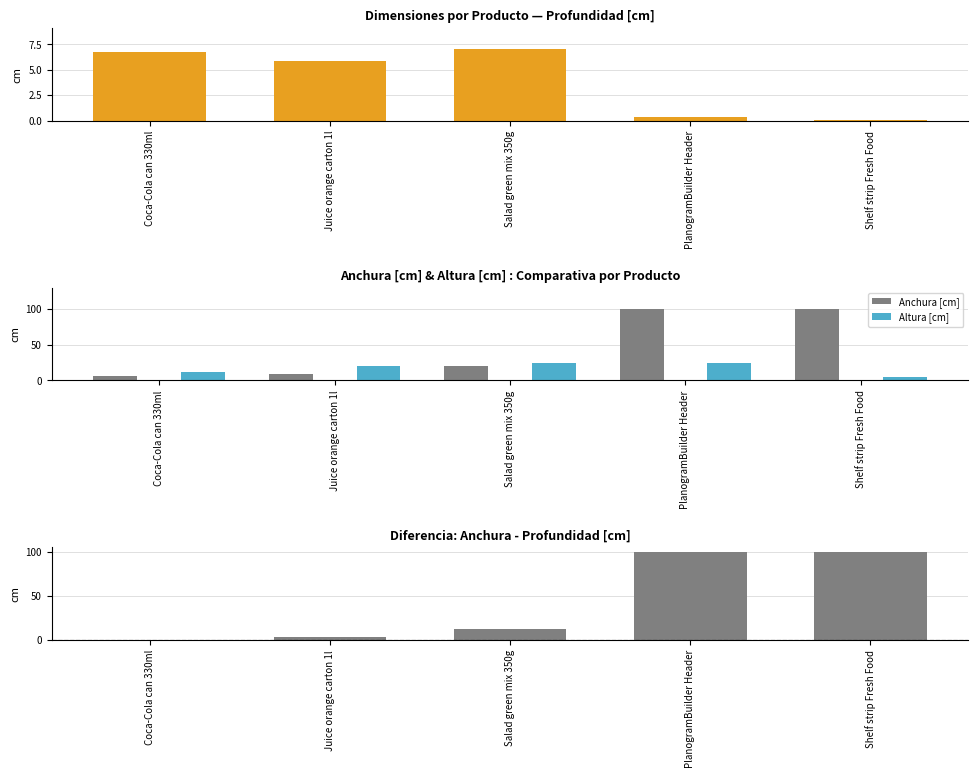

What is the maximum value shown in the chart?

100.0